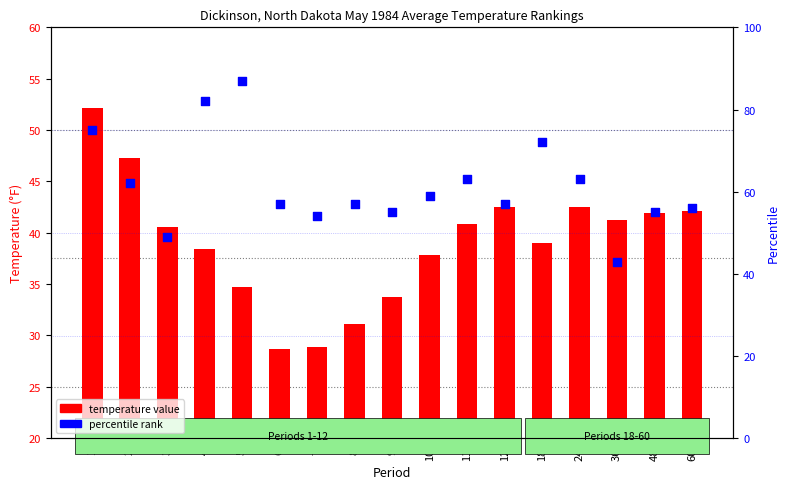

Which series reaches the minimum Y coordinate?

temperature value